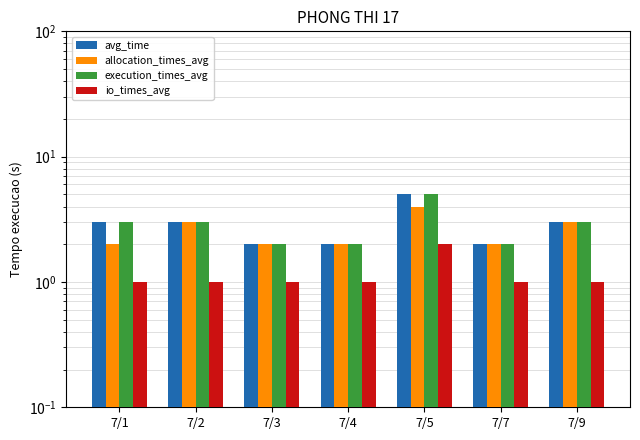

Read the execution_times_avg value at 7/5.

5